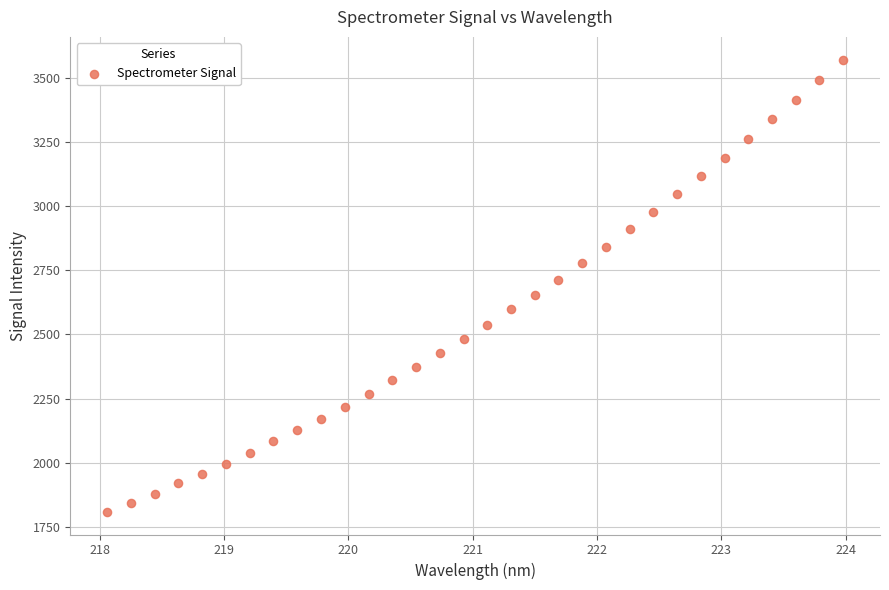

What is the range of X values (max minus min)?

5.9